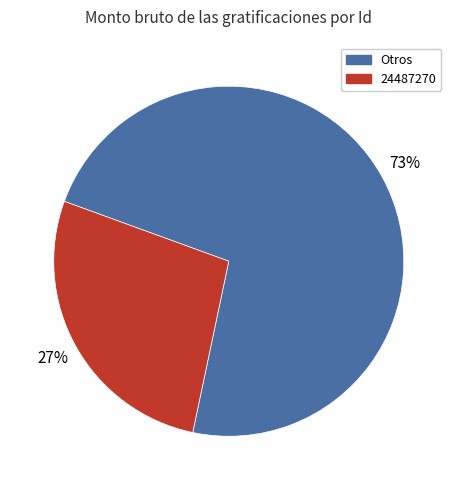

To the nearest percent, what is the average slice percentage?

50%